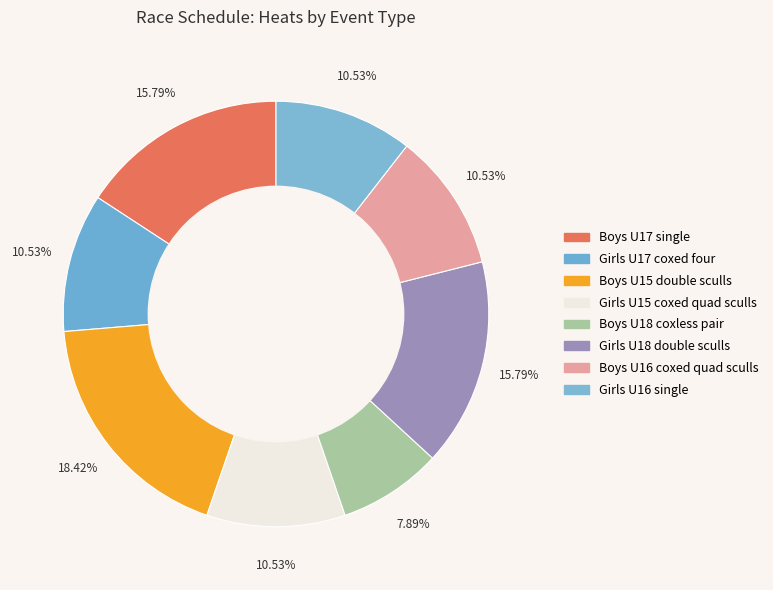

To the nearest percent, what is the average slice percentage?

12%